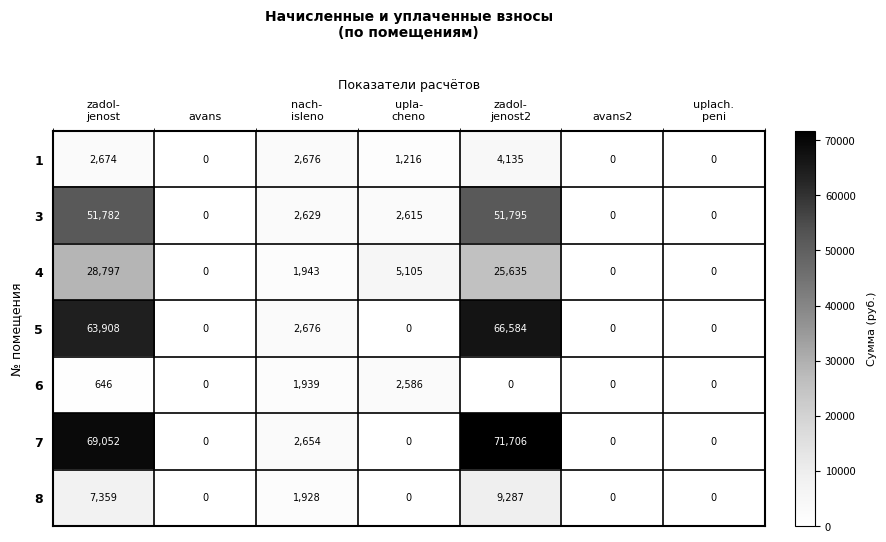

Is it true that 8 equals 0 at avans2?

True